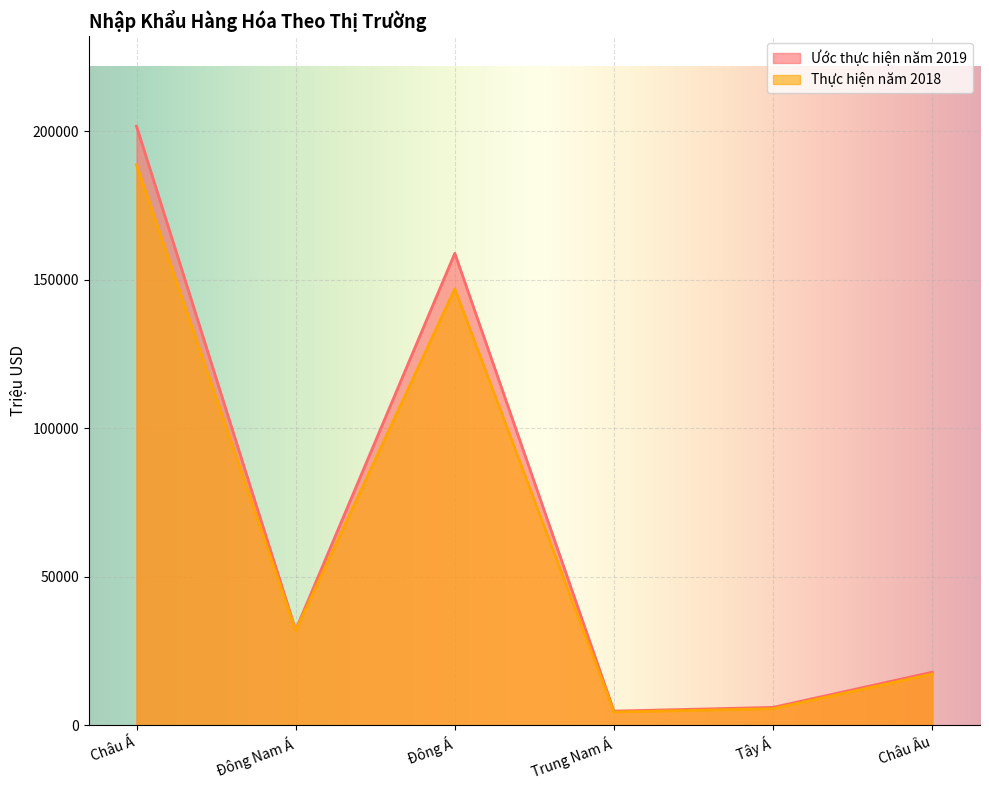

Where is Thực hiện năm 2018 nearest to the value 96577?

Đông Á